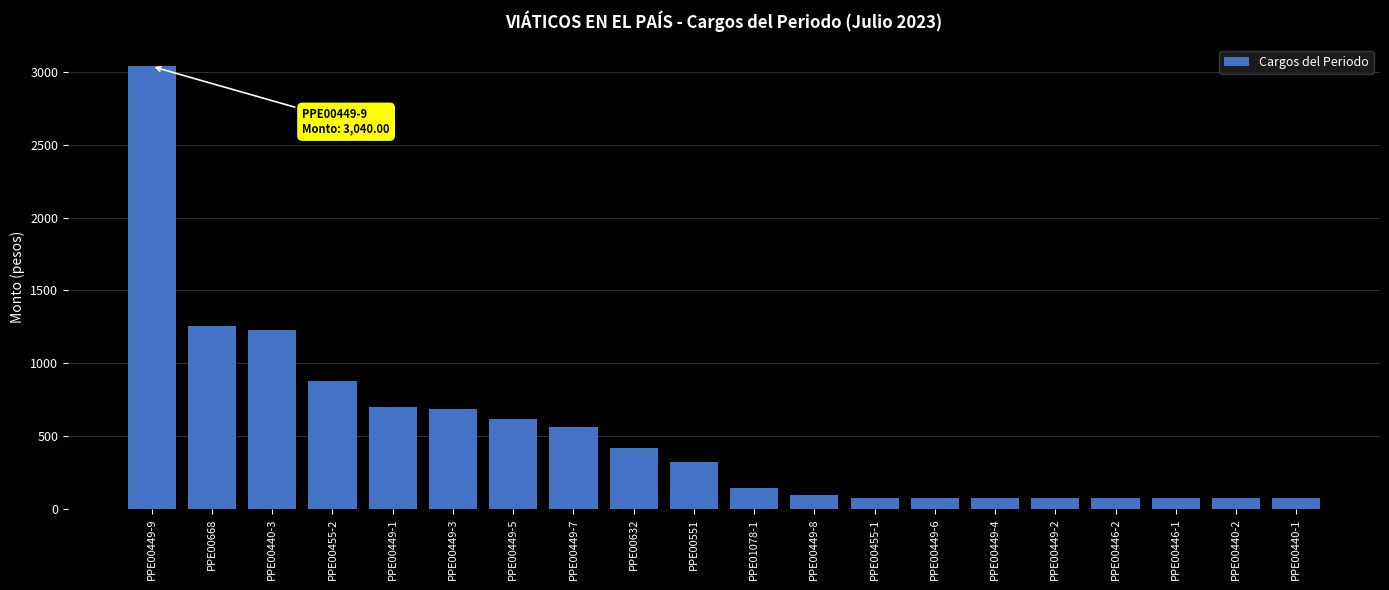

What position from the left is PPE00449-6?

14